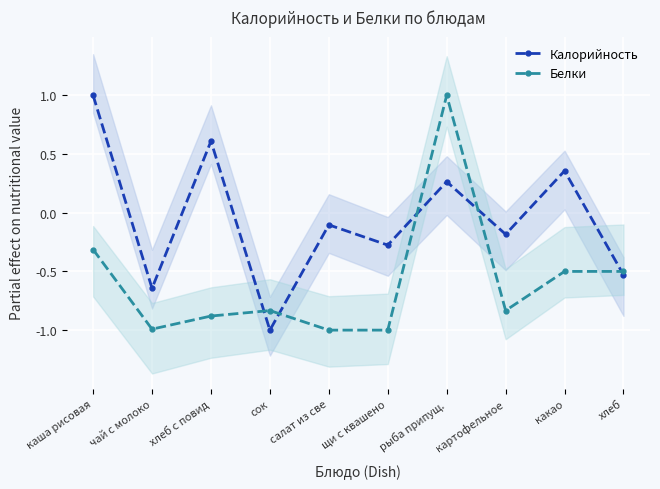

At which label does Белки reach its peak?

рыба припущ.